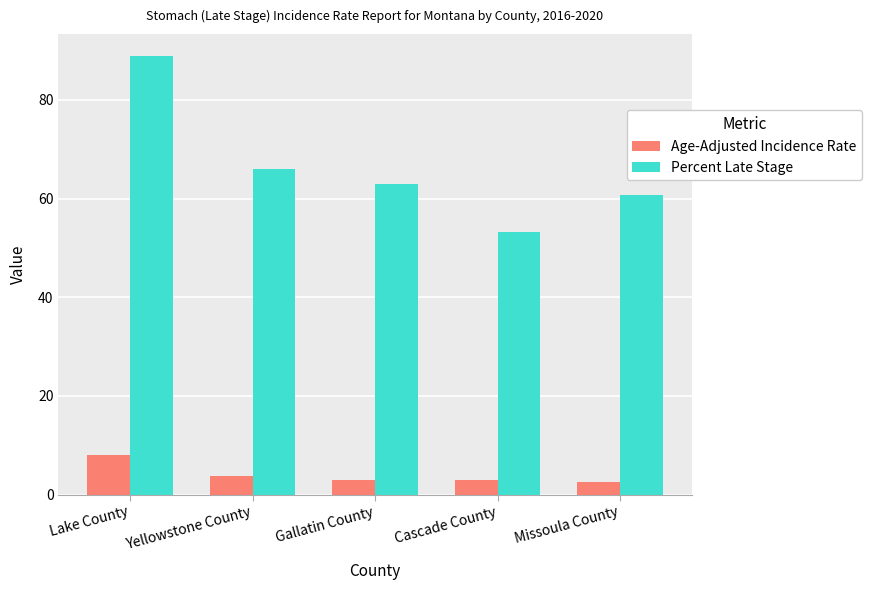

How many series are shown in this chart?

2